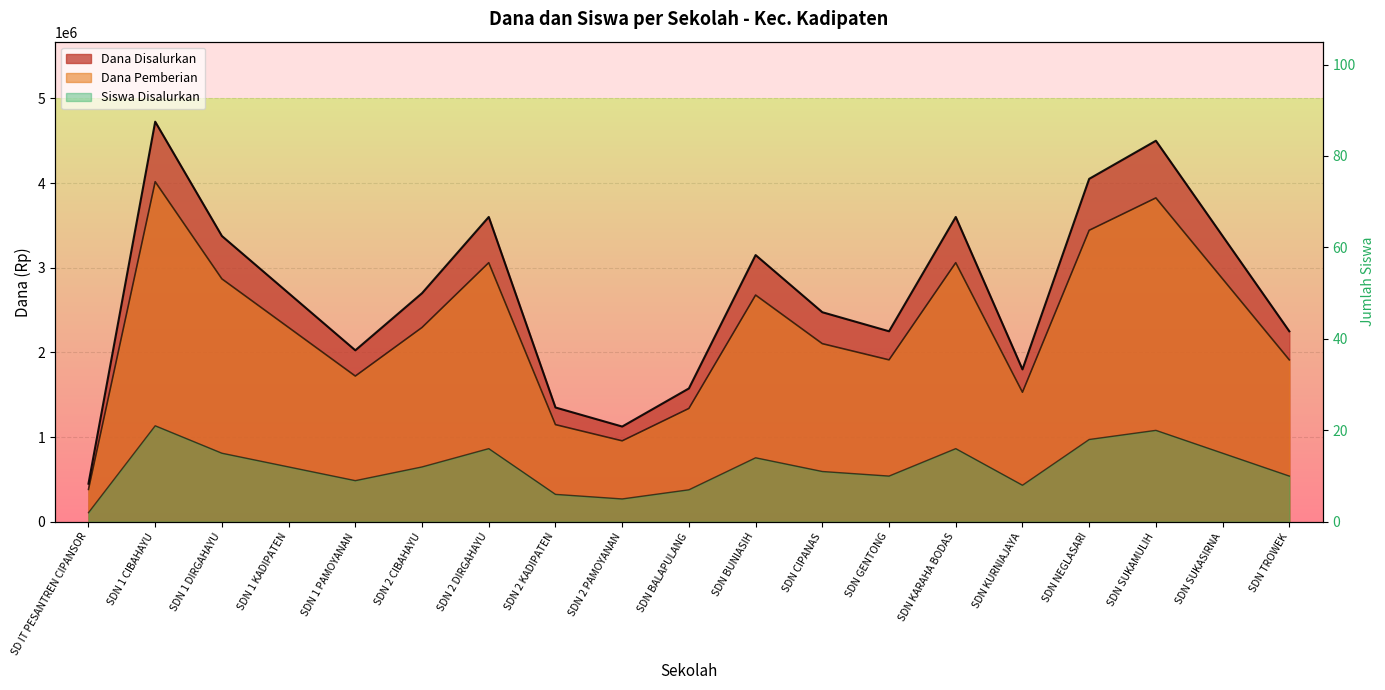

What position from the left is SDN 1 DIRGAHAYU?

3